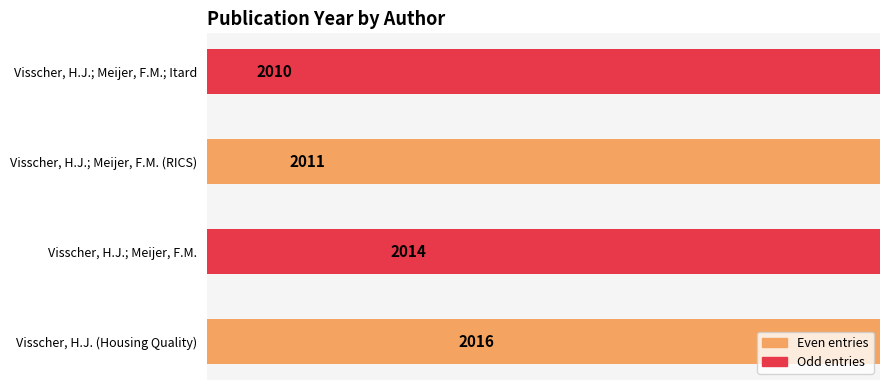

How many data points are above 2014?

1